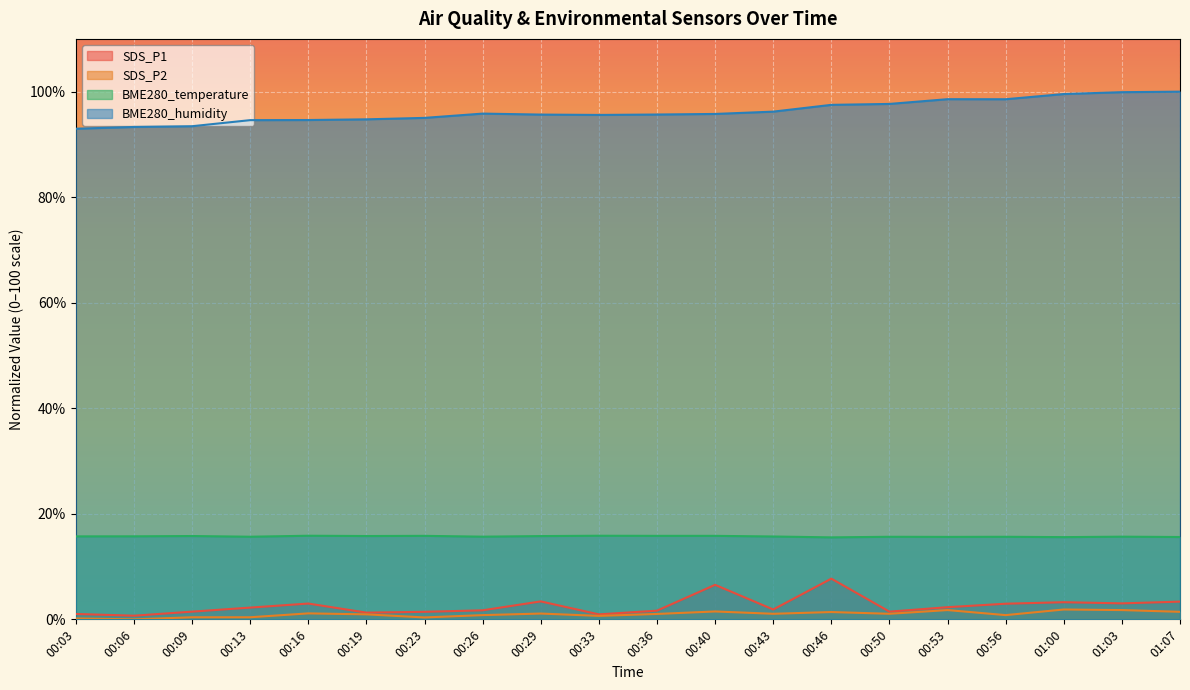

How many values in the BME280_humidity series are below 95?

6